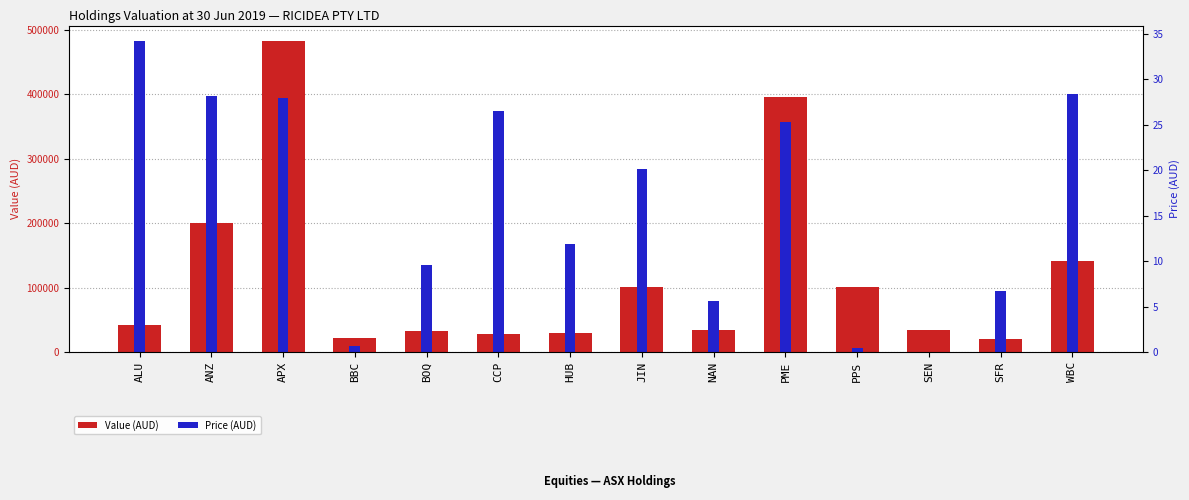

Which series has the widest spread of values?

Value (AUD)